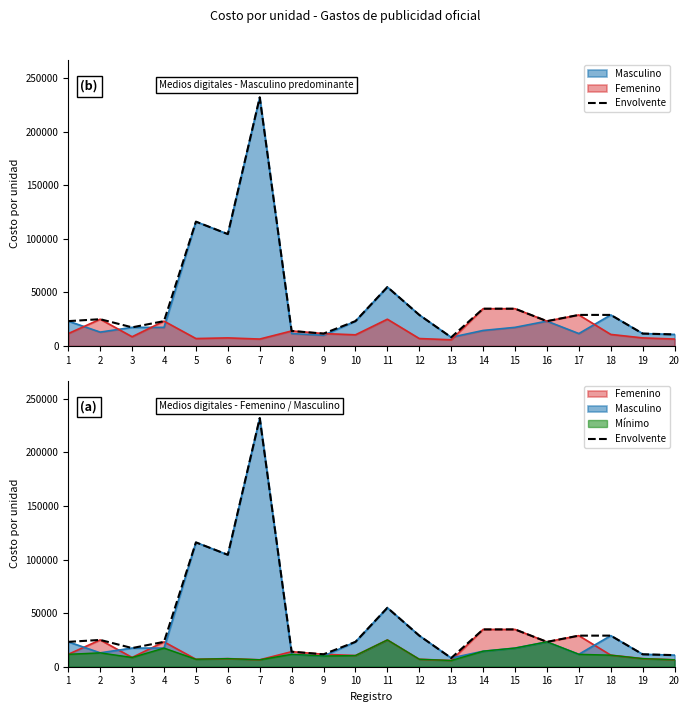

How many points are higher than both their immediate neighbors (excluding endpoints)?

4